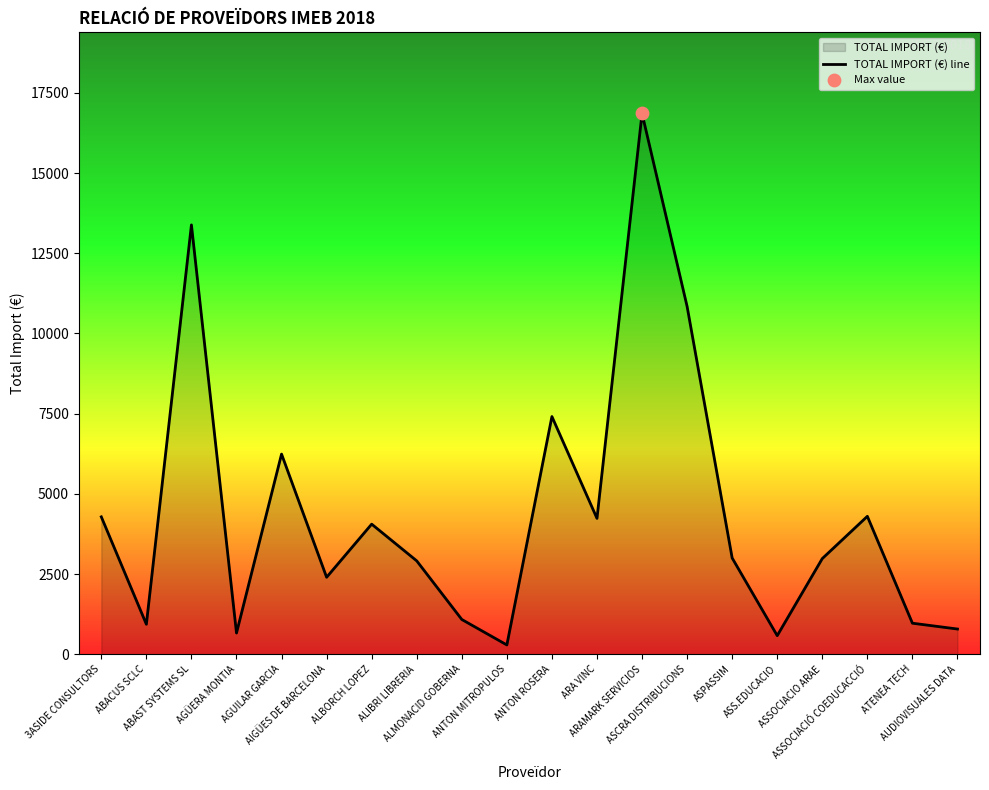

Which has a higher value, ALIBRI LIBRERIA or ARA VINC?

ARA VINC